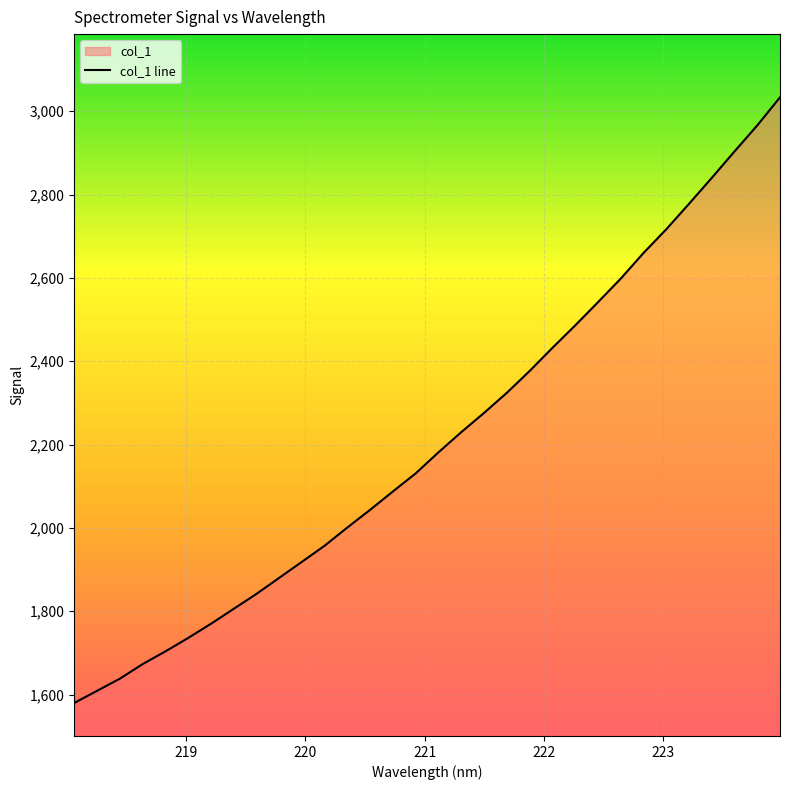

What is the greatest value displayed?

3033.2